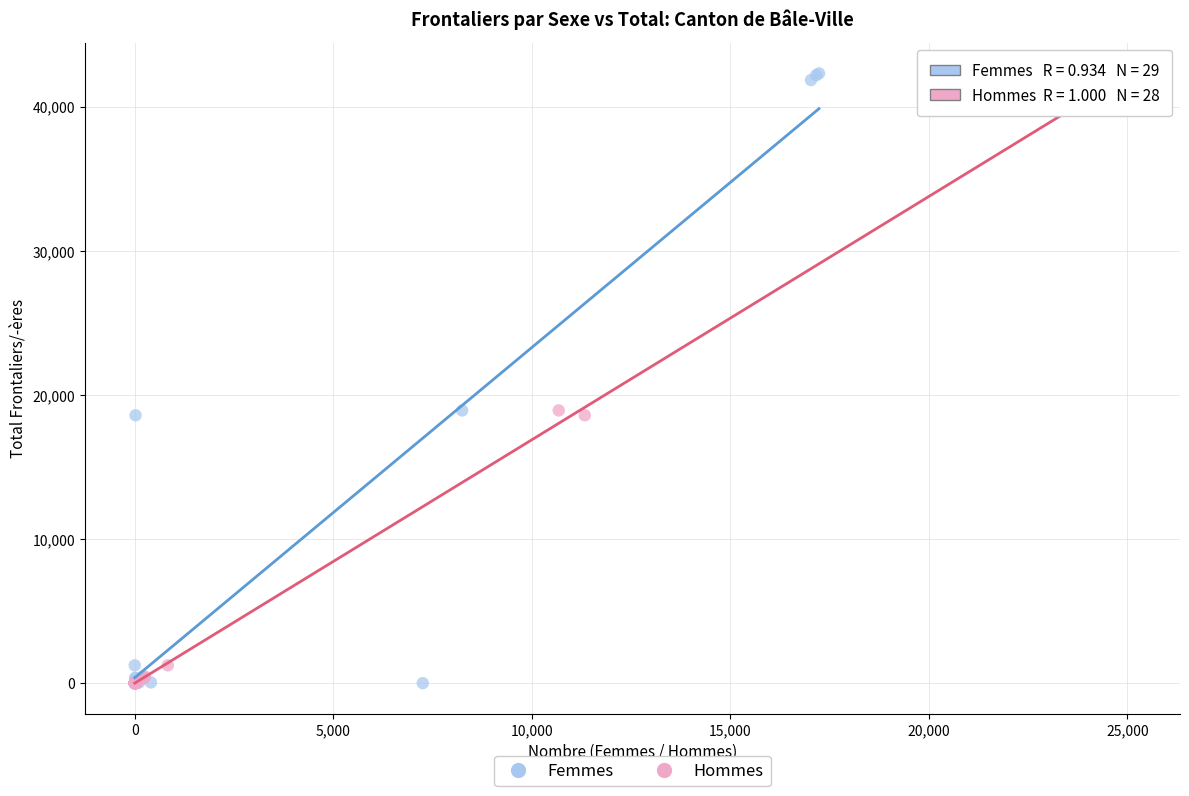

What are all the series names shown in the legend?

Femmes, Hommes